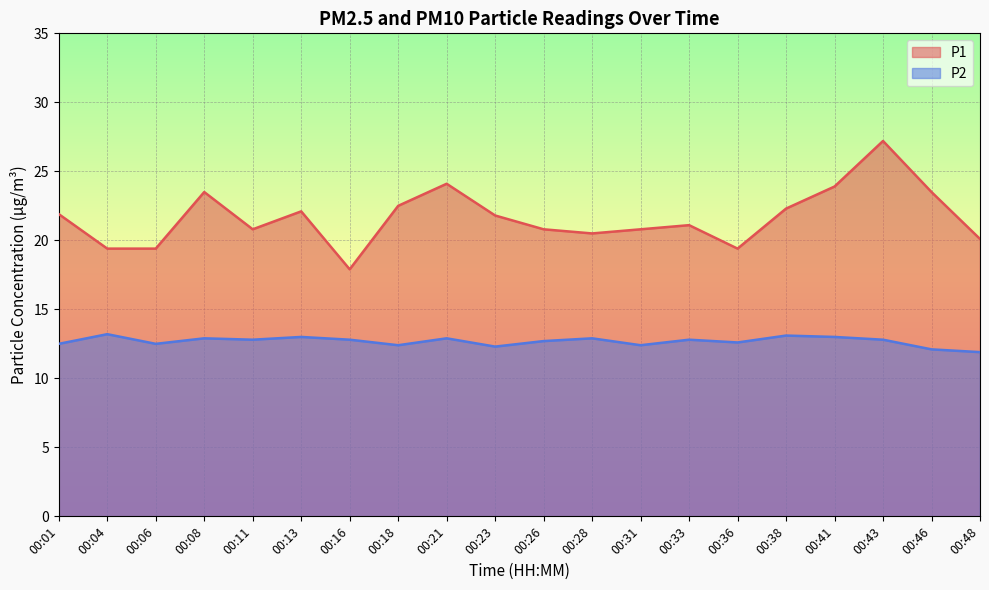

How many values in the P2 series are below 12?

1